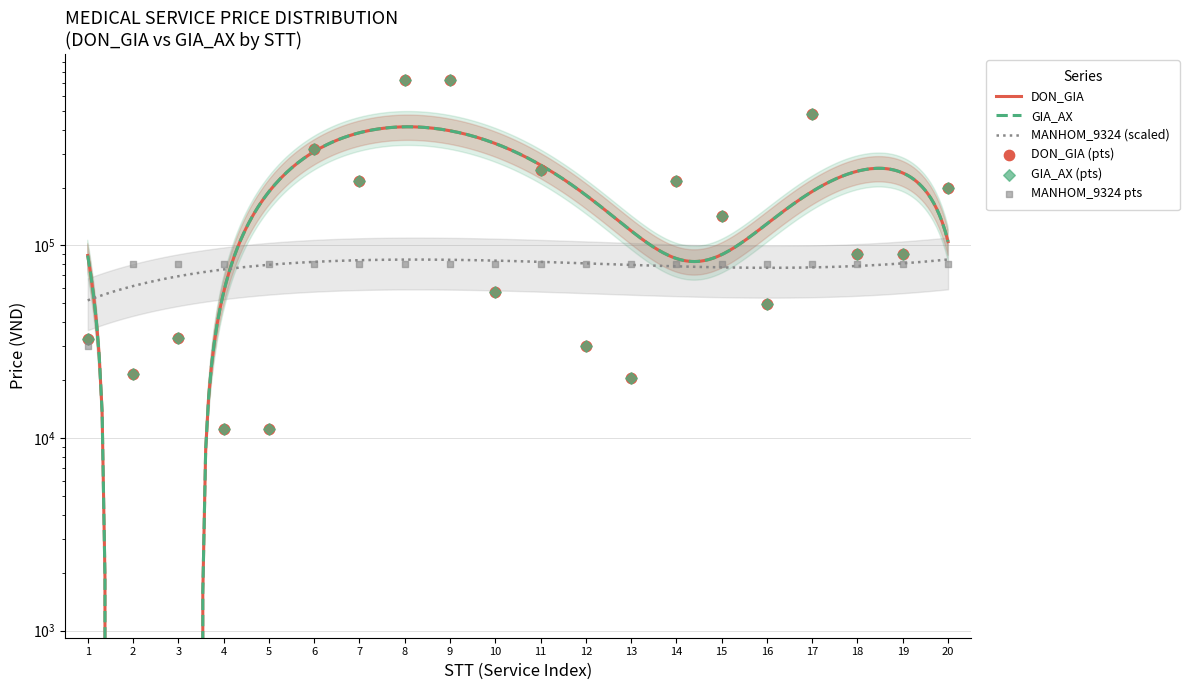

Which series contains the lowest Y value?

DON_GIA